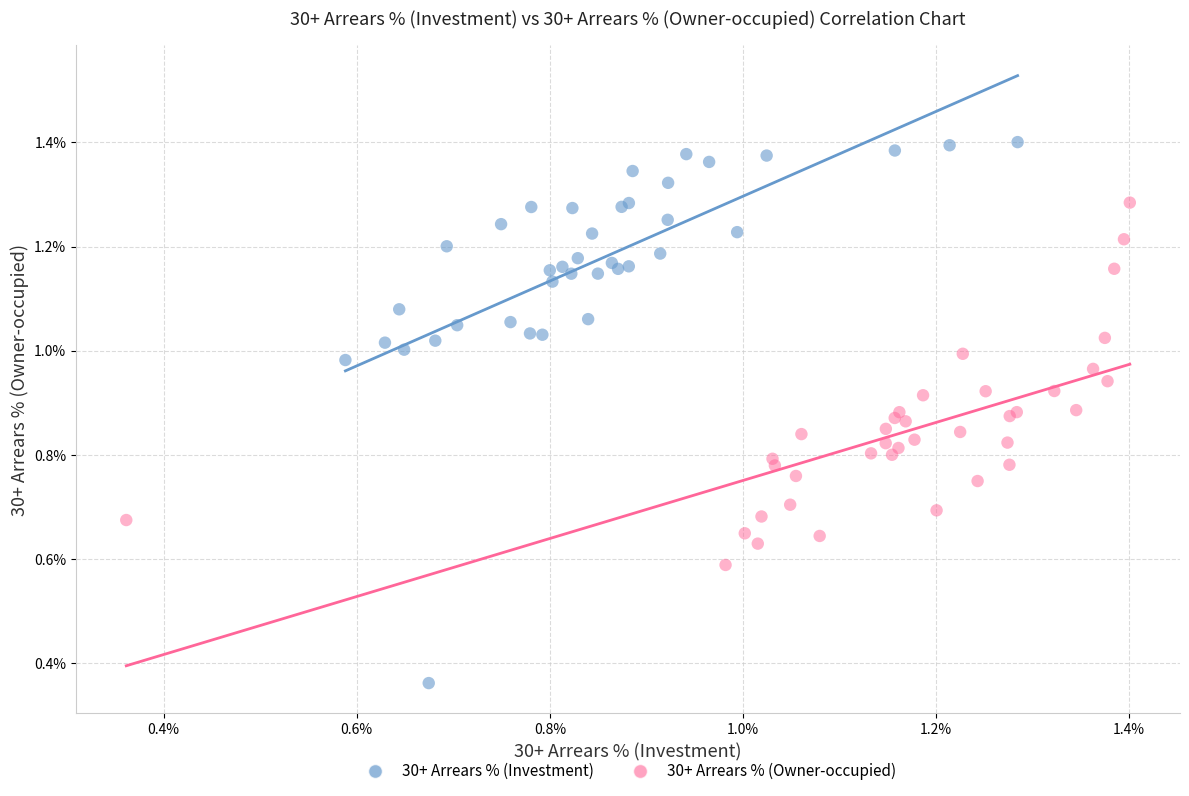

What are all the series names shown in the legend?

30+ Arrears % (Investment), 30+ Arrears % (Owner-occupied)